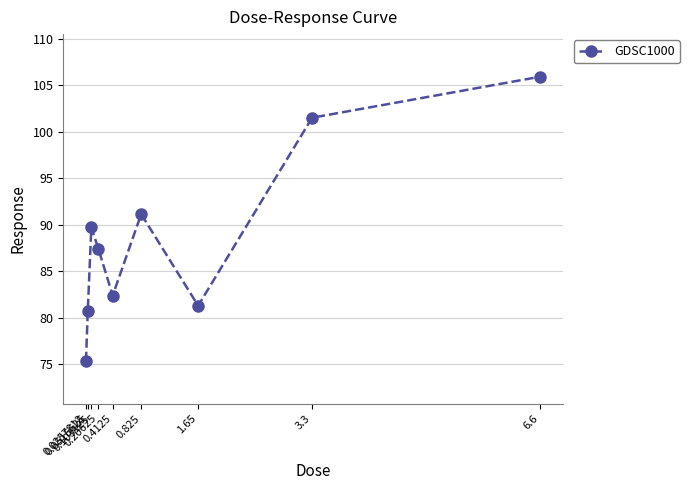

True or false: the data has more than 1 interior local peaks.

True